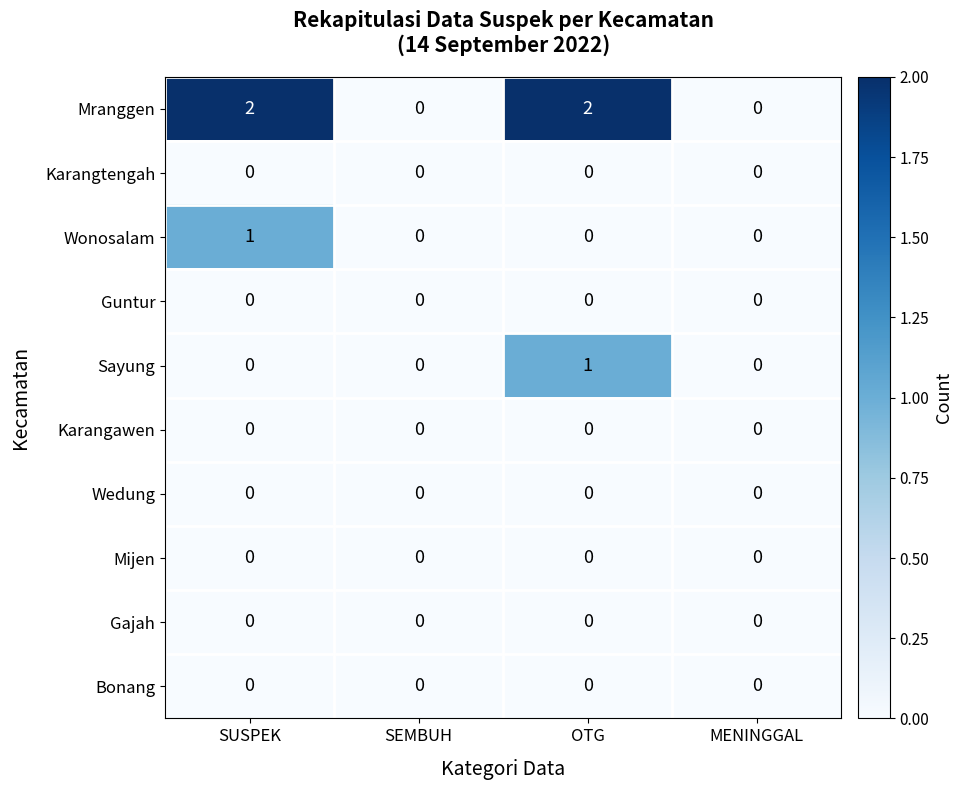

Which series has the widest spread of values?

Mranggen